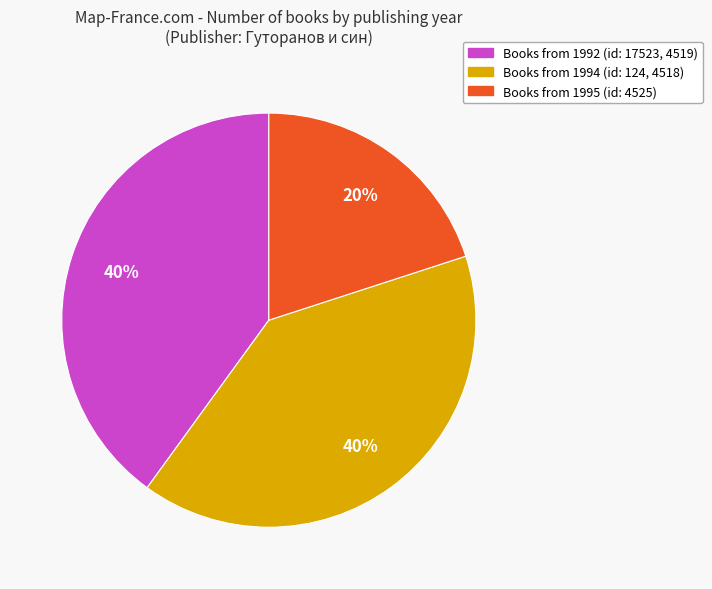

Is there any slice that represents more than half of the pie?

No